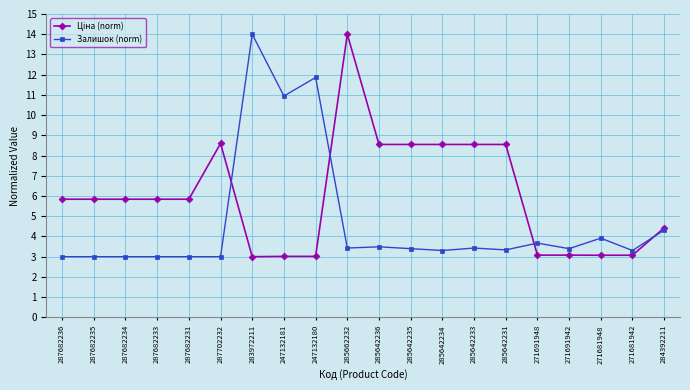

What is the total value across all series at 271691948?

6.7